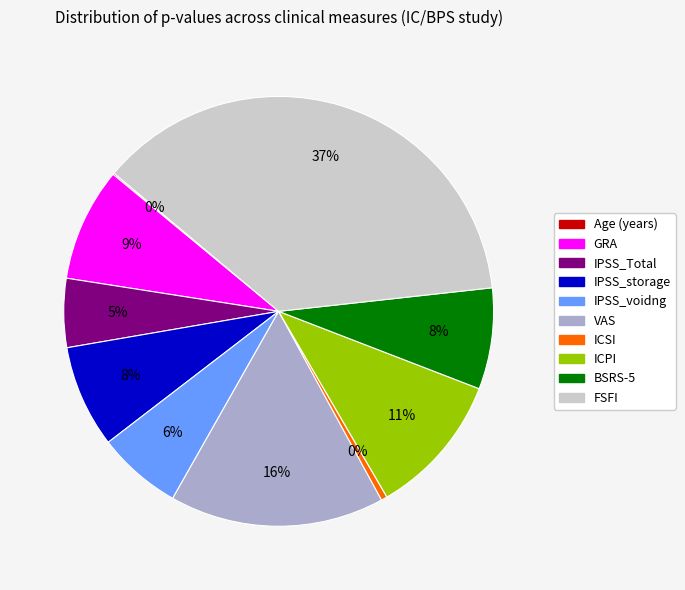

Is IPSS_storage the majority of the pie?

No